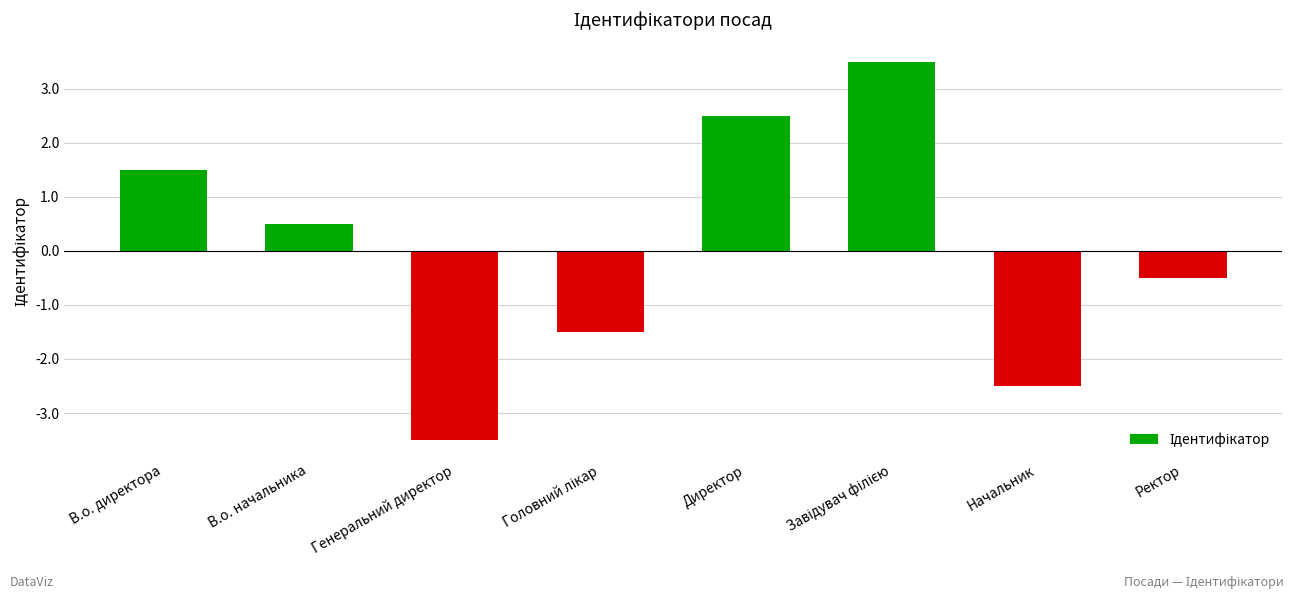

The value at Генеральний директор is -1.9. True or false?

False